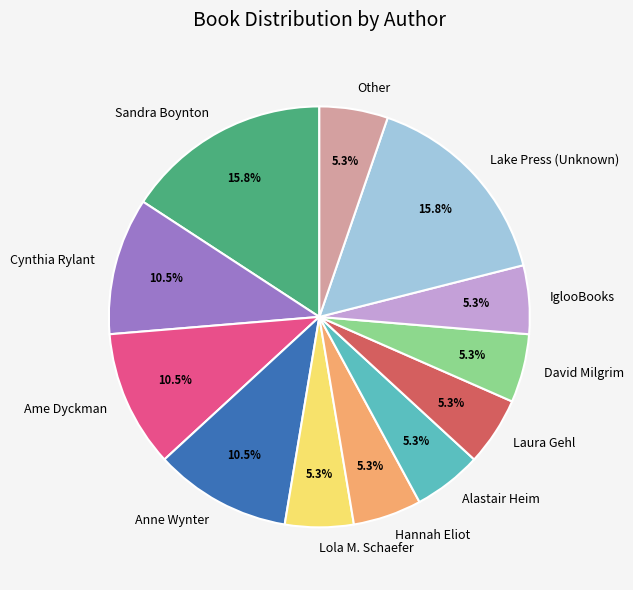

What percentage is NOT represented by Laura Gehl?

94.7%